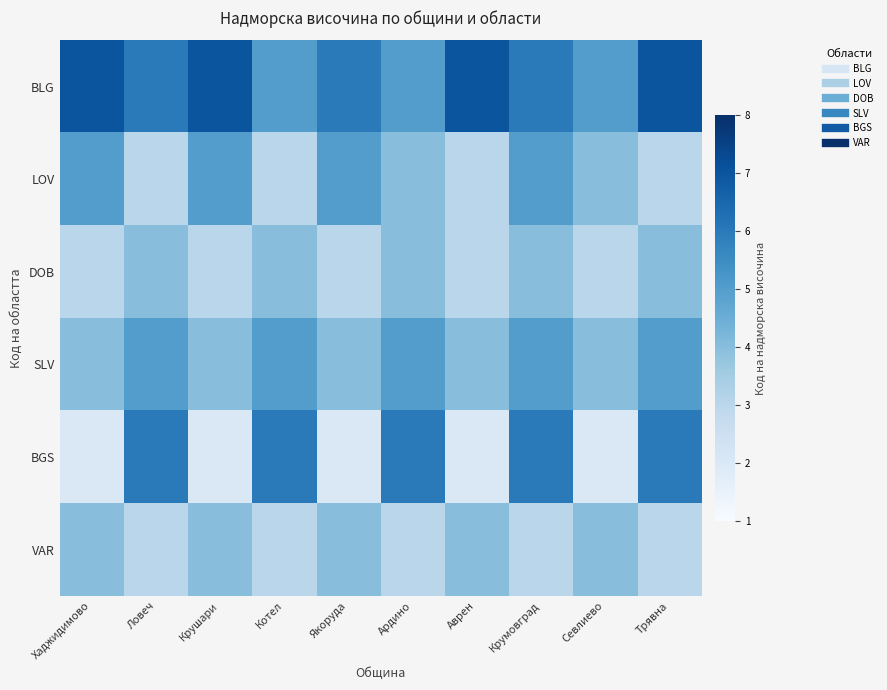

At which category is the sum across all series the highest?

Крумовград